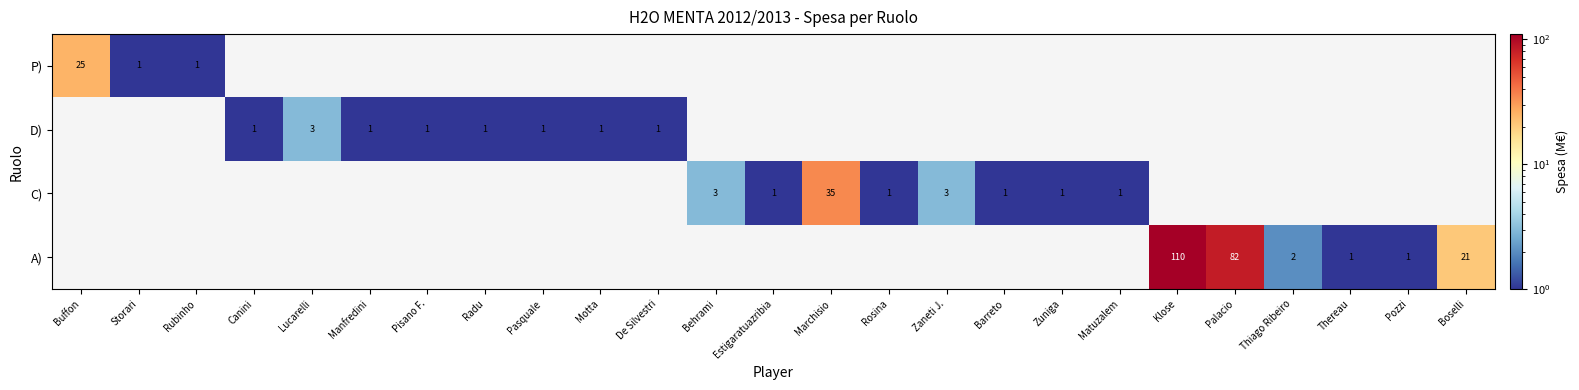

True or false: A) has a value of 139 at Palacio.

False